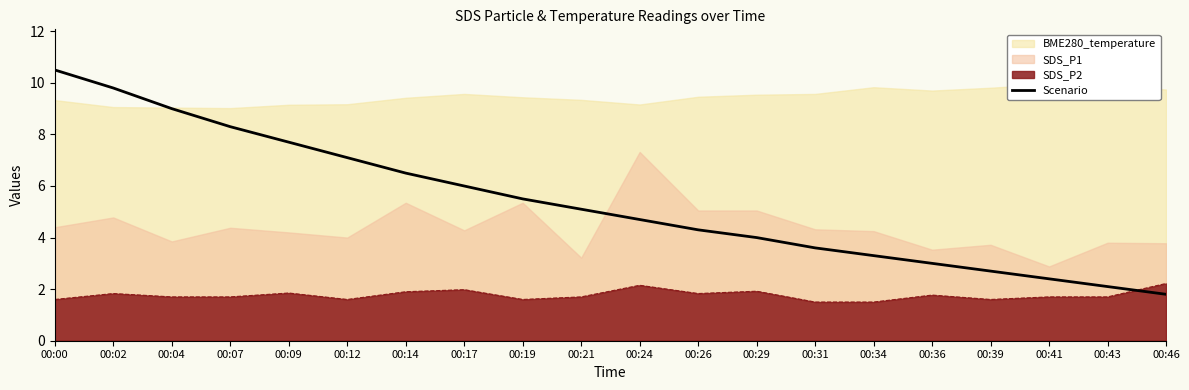

How many lines are shown in the chart?

1